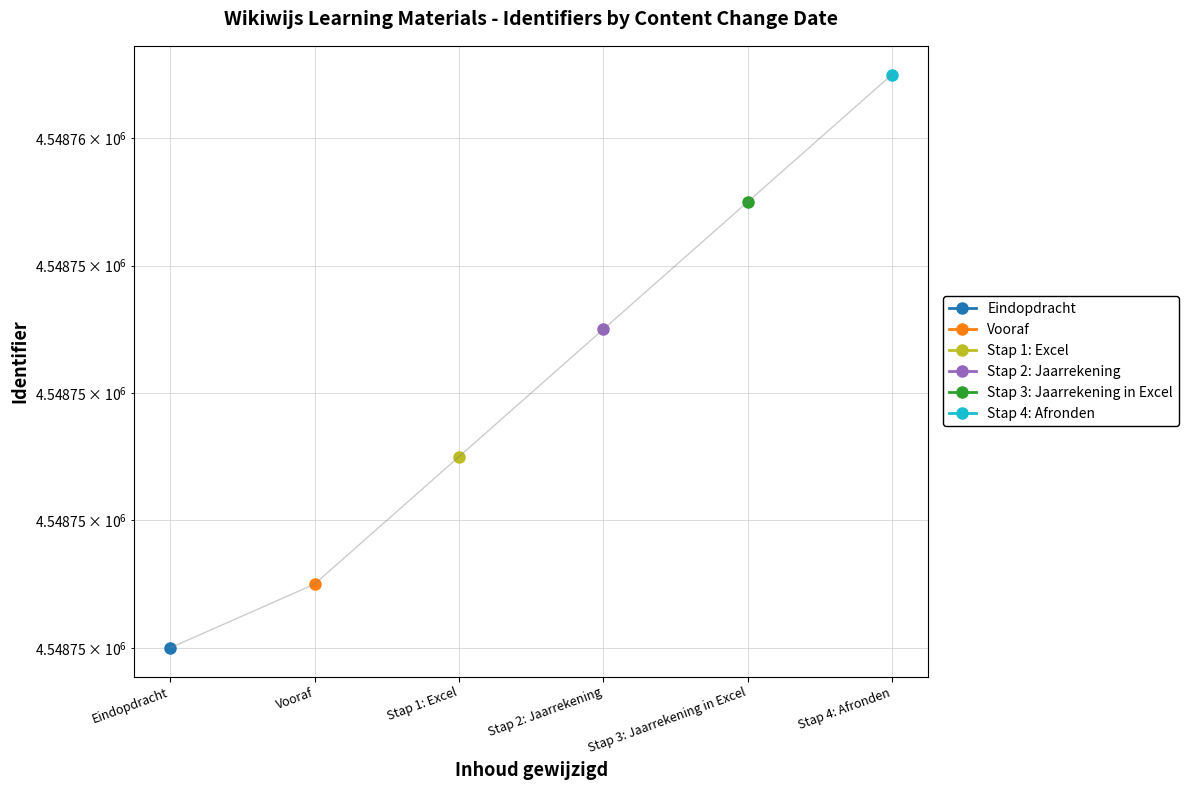

Approximately how many times larger is the value at Stap 3: Jaarrekening in Excel compared to Stap 2: Jaarrekening?

1.0